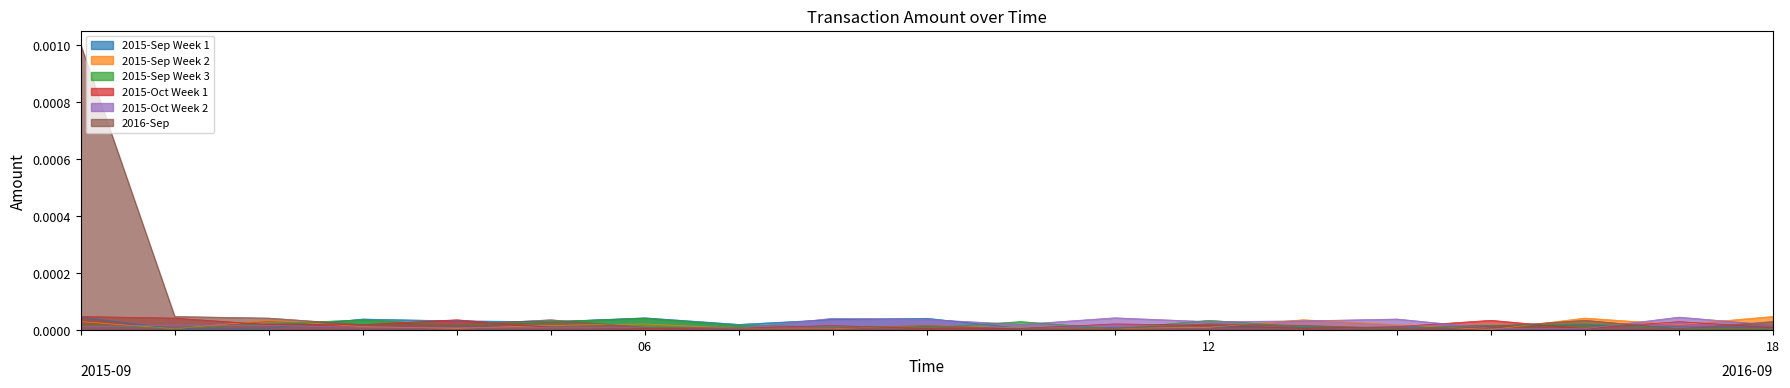

How many lines are shown in the chart?

6